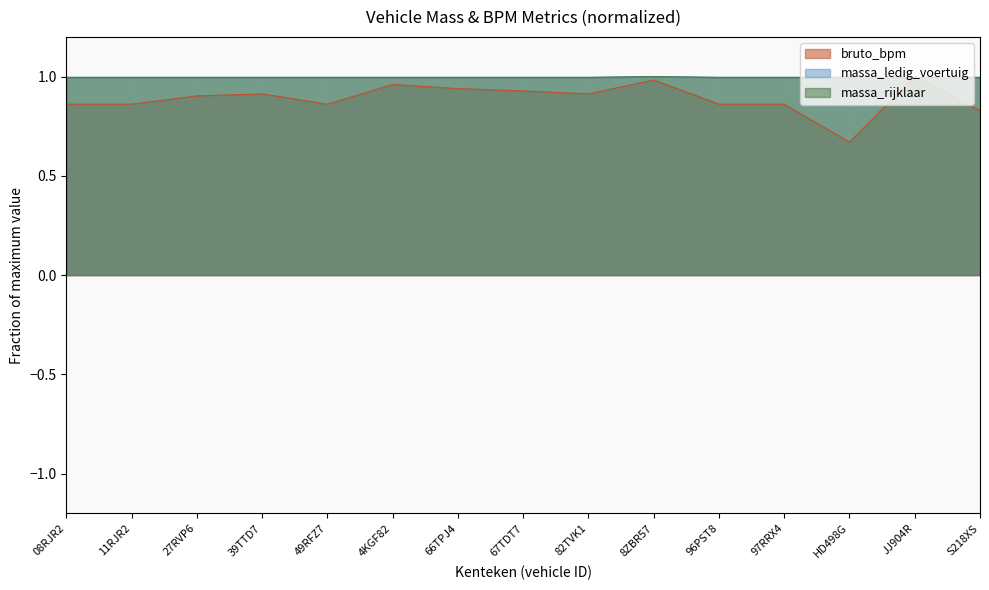

What is the difference between the bruto_bpm values at 67TDT7 and JJ904R?

0.1